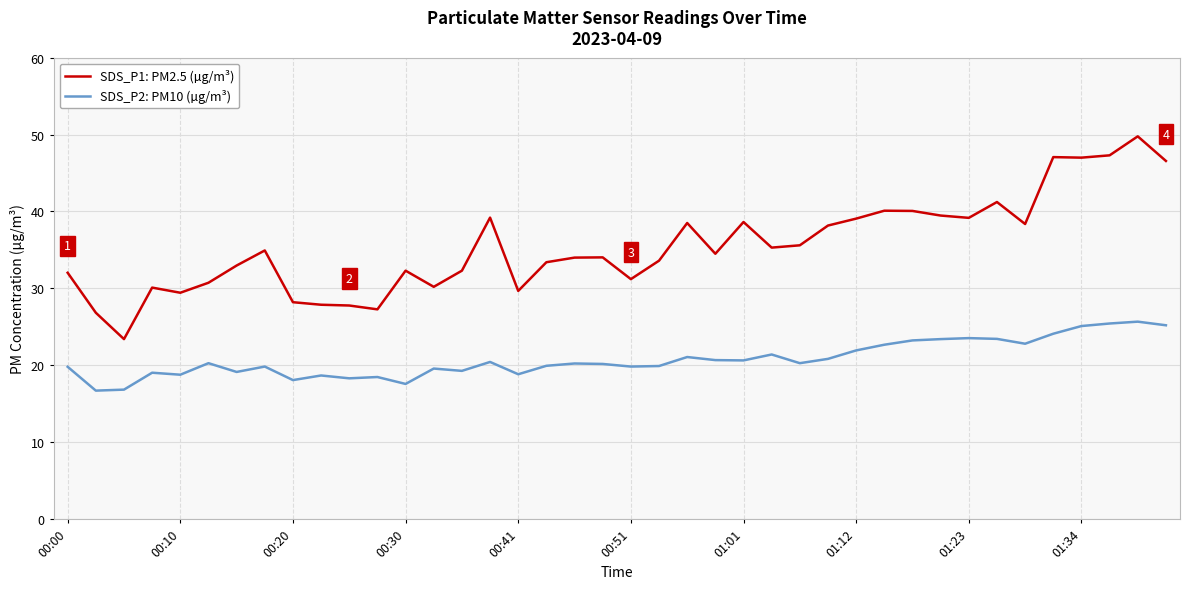

What is the lowest value of the SDS_P1: PM2.5 (µg/m³) series?

23.4